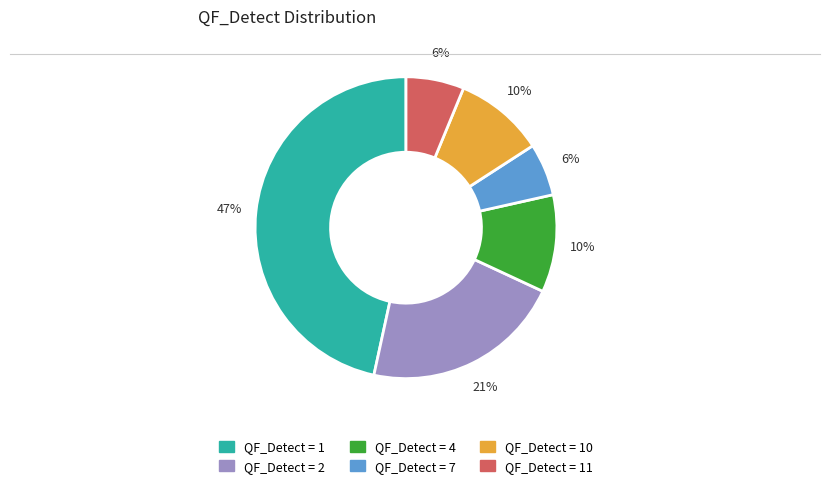

Does any single category account for the majority?

No